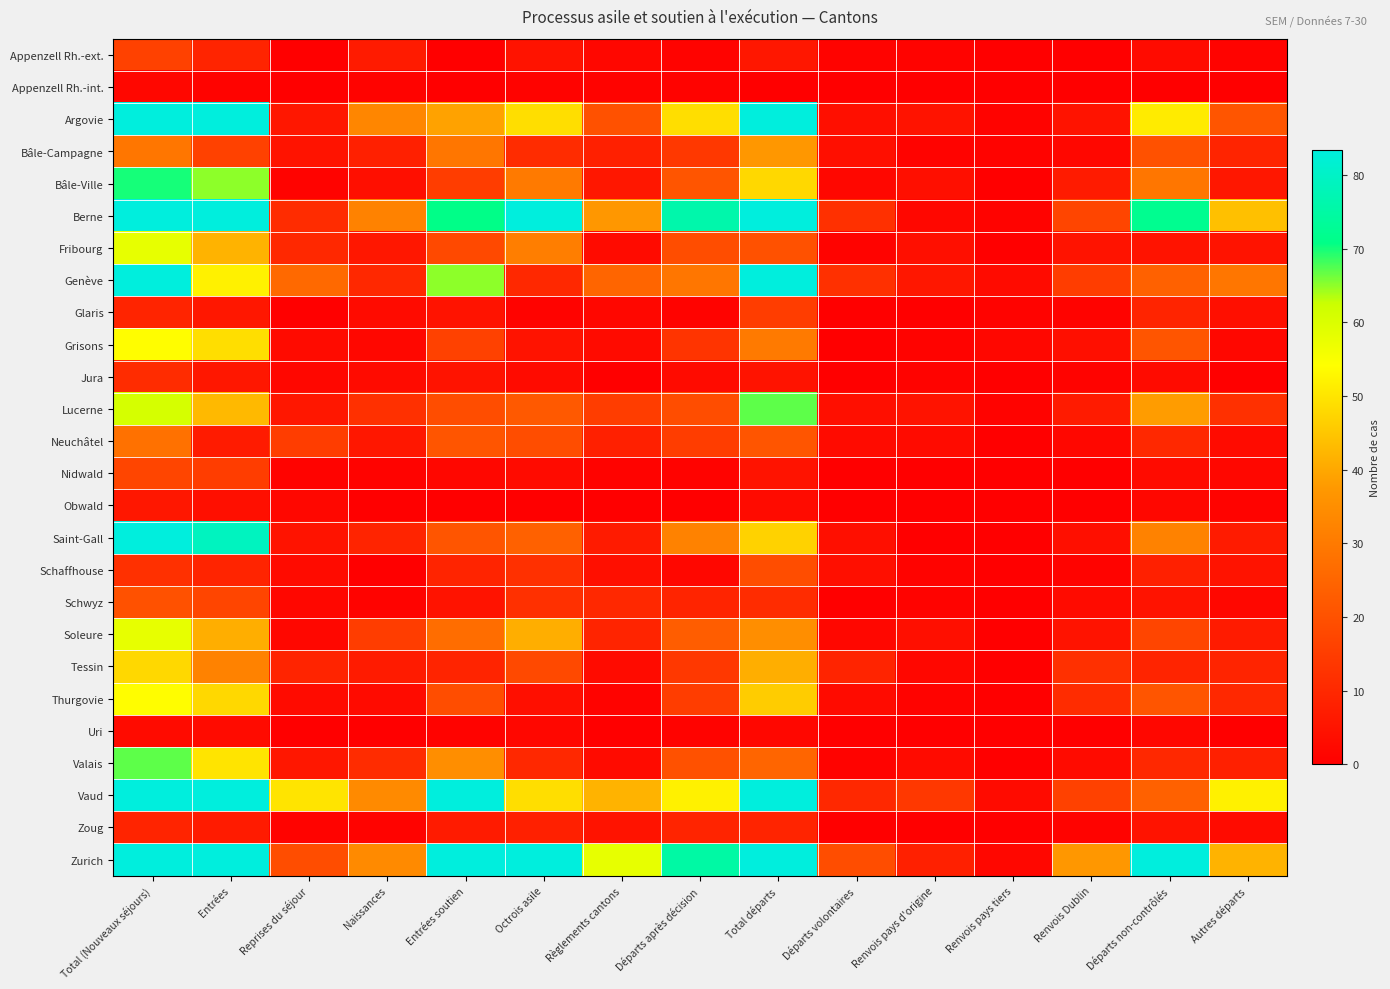

At which category is the sum across all series the highest?

Total (Nouveaux séjours)